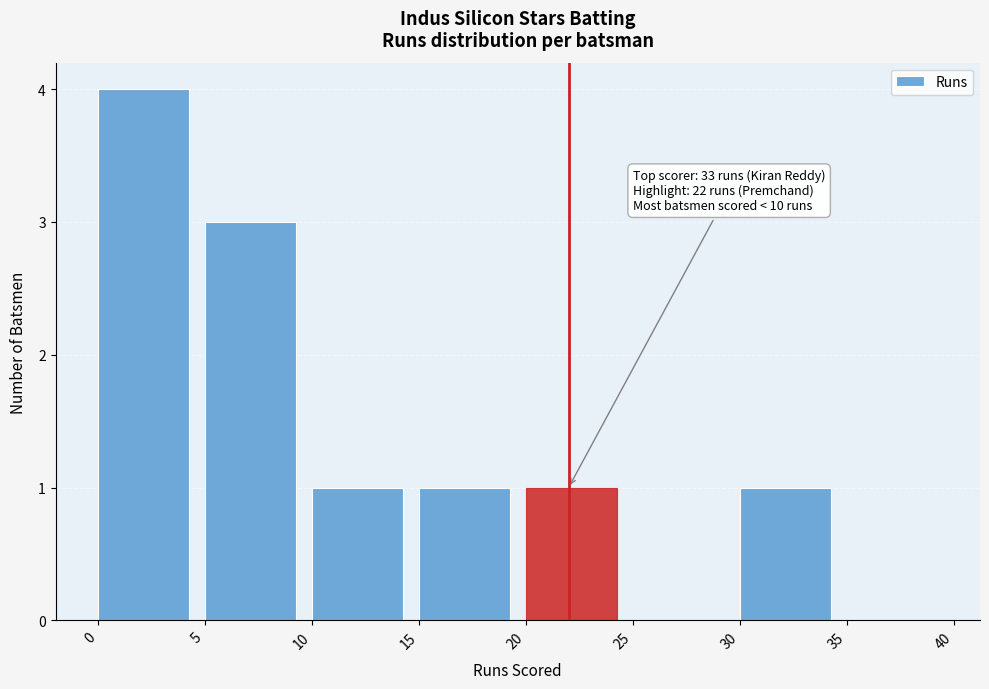

Over which range of the x-axis is the bar tallest?

0 to 5